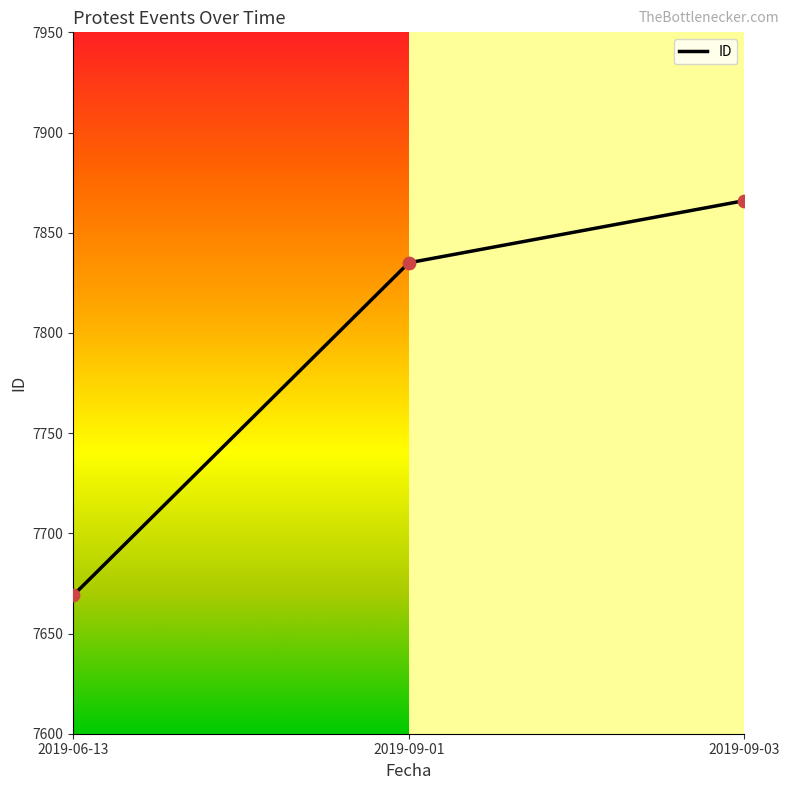

Between 2019-09-03 and 2019-06-13, which is larger?

2019-09-03